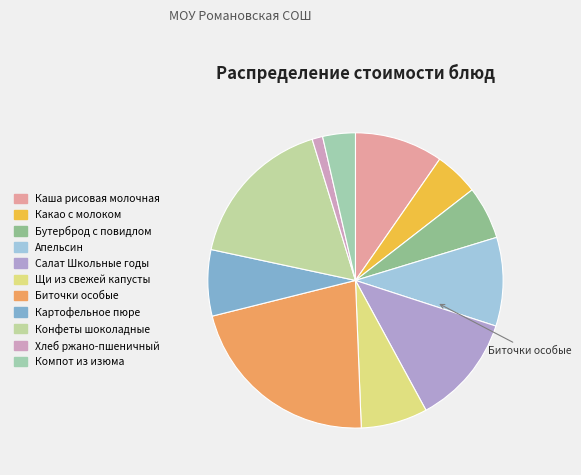

To the nearest percent, what is the difference between the Щи из свежей капусты and Апельсин slice percentages?

2%